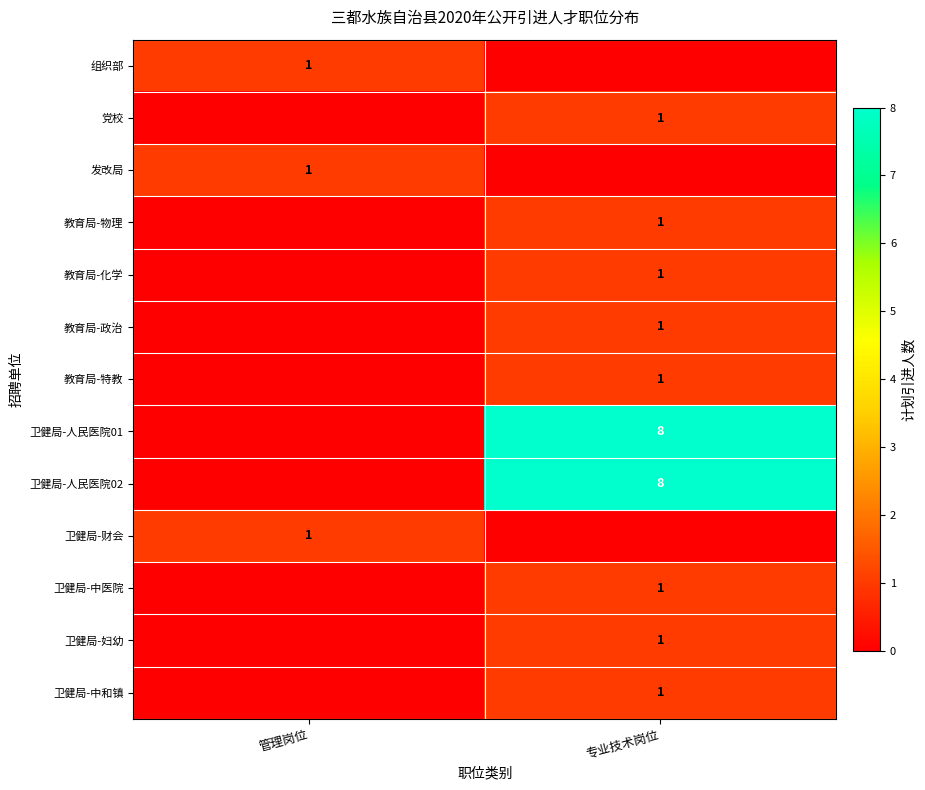

True or false: 卫健局-人民医院01 has a value of 2 at 专业技术岗位.

False